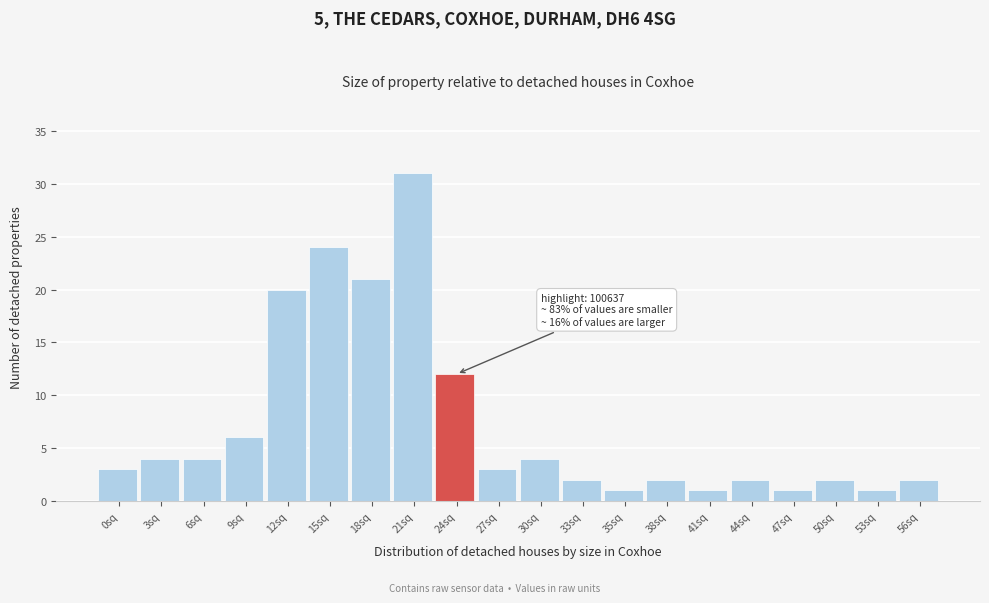

Reading left to right, extract all data points from this chart.

3	4	4	6	20	24	21	31	12	3	4	2	1	2	1	2	1	2	1	2